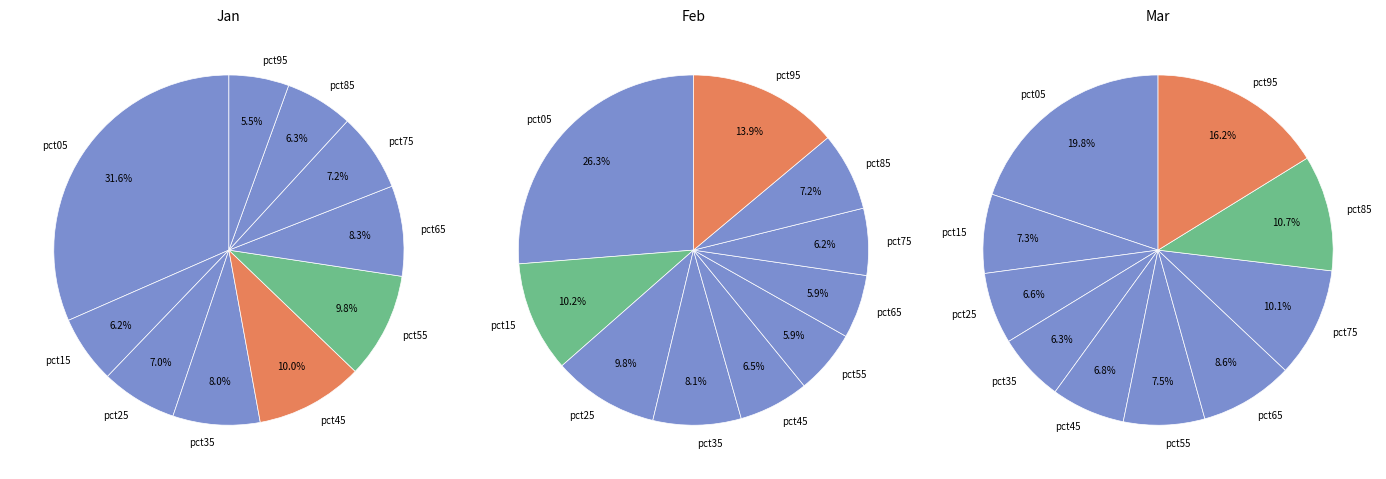

Does pct05 represent more than half of the total?

No